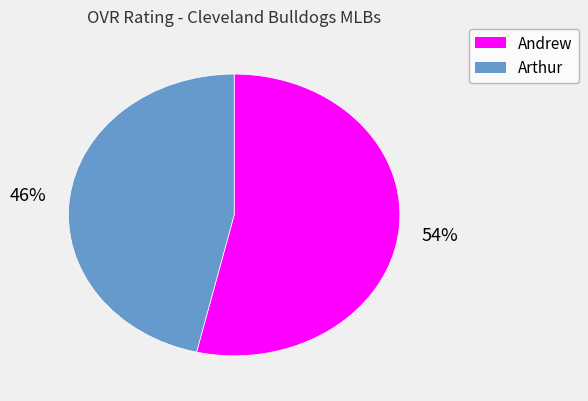

Count the number of slices in the pie.

2